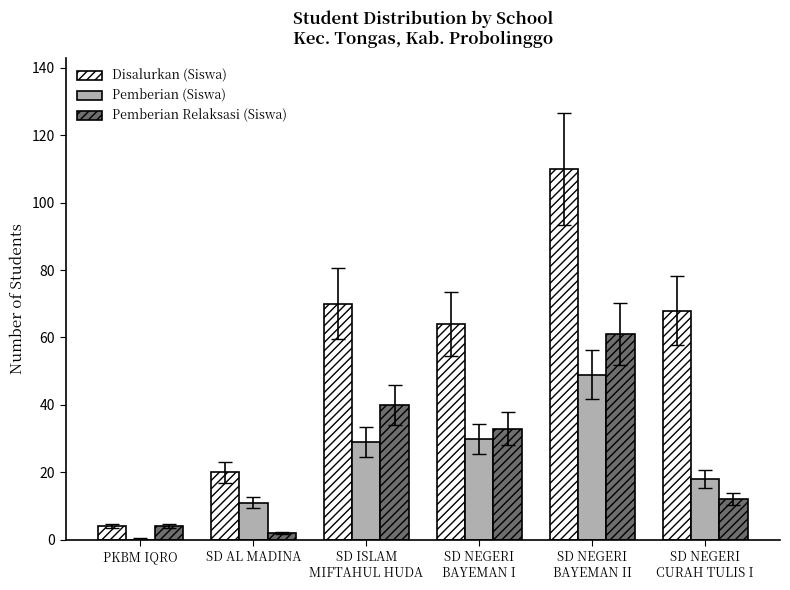

Between SD ISLAM
MIFTAHUL HUDA and SD NEGERI
BAYEMAN II, which series saw the biggest shift?

Disalurkan (Siswa)